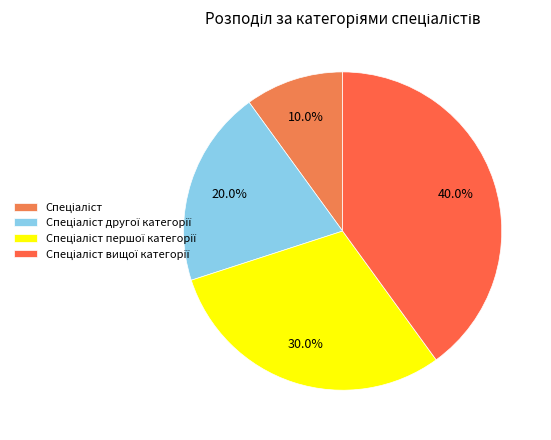

Which slice is the largest?

Спеціаліст вищої категорії